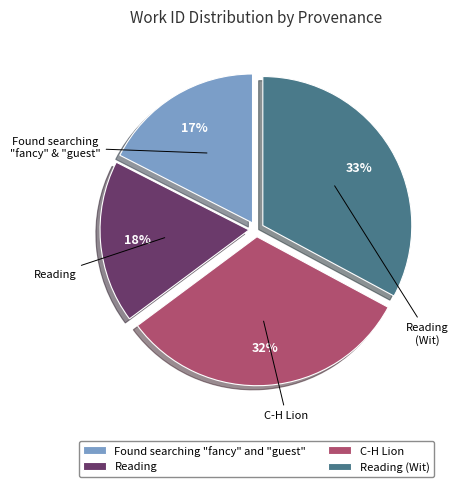

To the nearest percent, what portion does C-H Lion represent?

32%